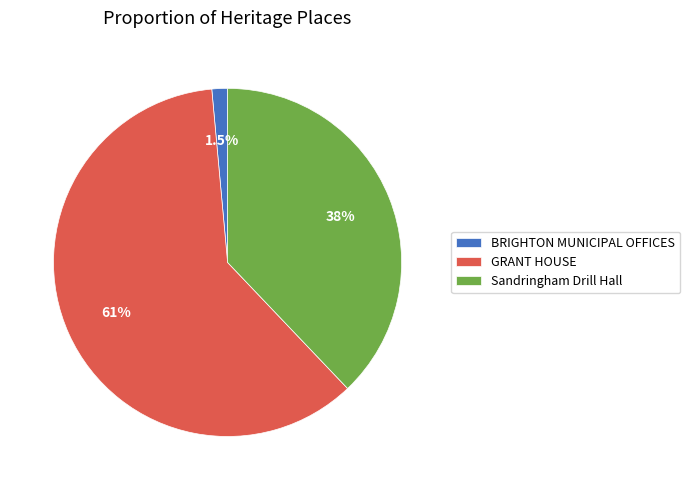

Do BRIGHTON MUNICIPAL OFFICES and Sandringham Drill Hall together represent more than half of the pie?

No